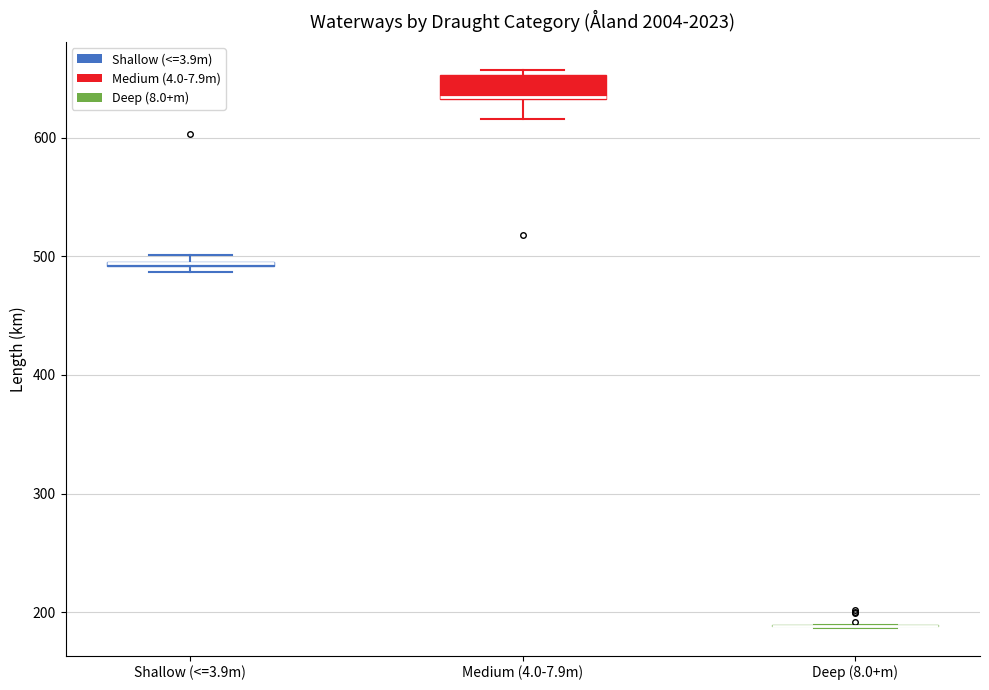

Comparing the boxes themselves (not the whiskers), which one is the tallest?

Medium (4.0-7.9m)